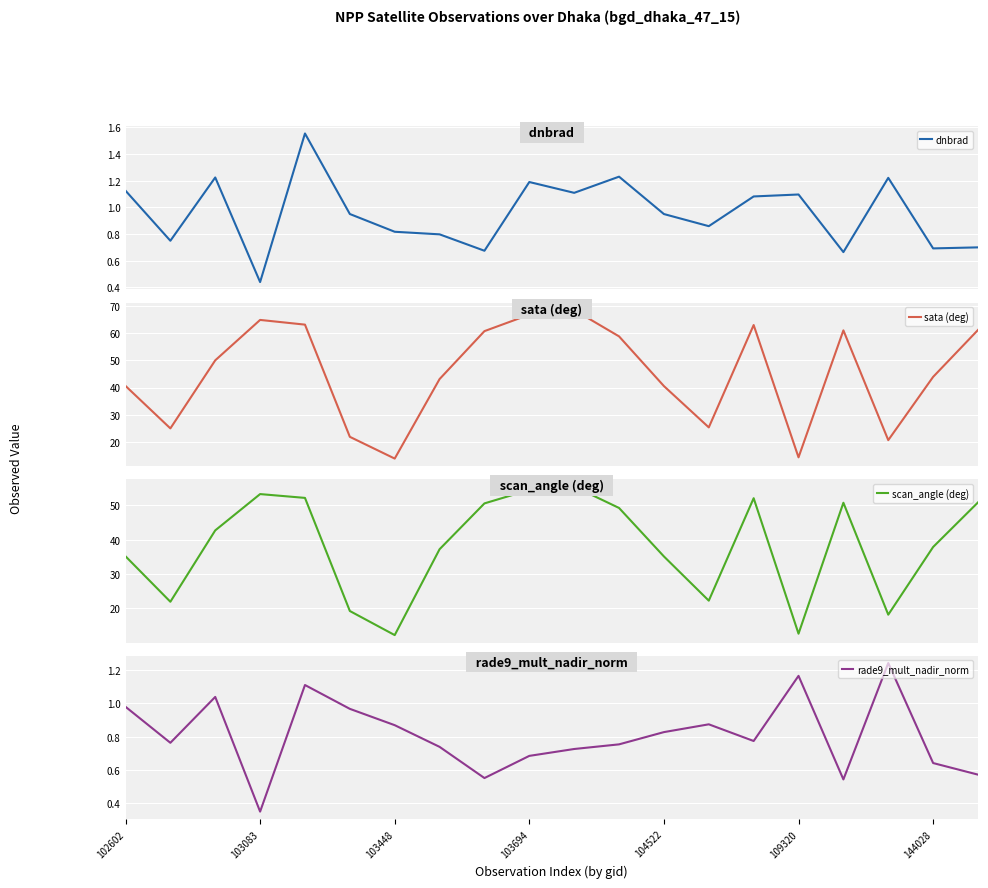

True or false: scan_angle (deg) and sata (deg) cross at least once.

False